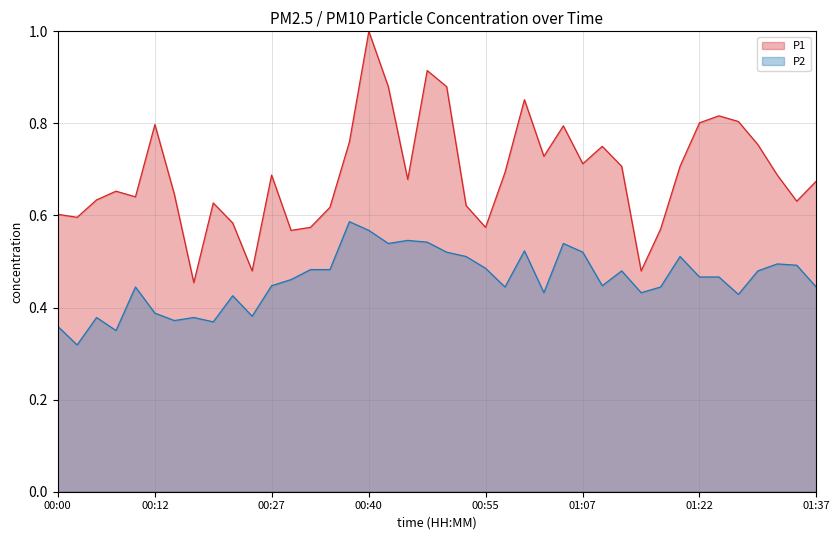

At which category does P2 reach its first local peak?

00:05